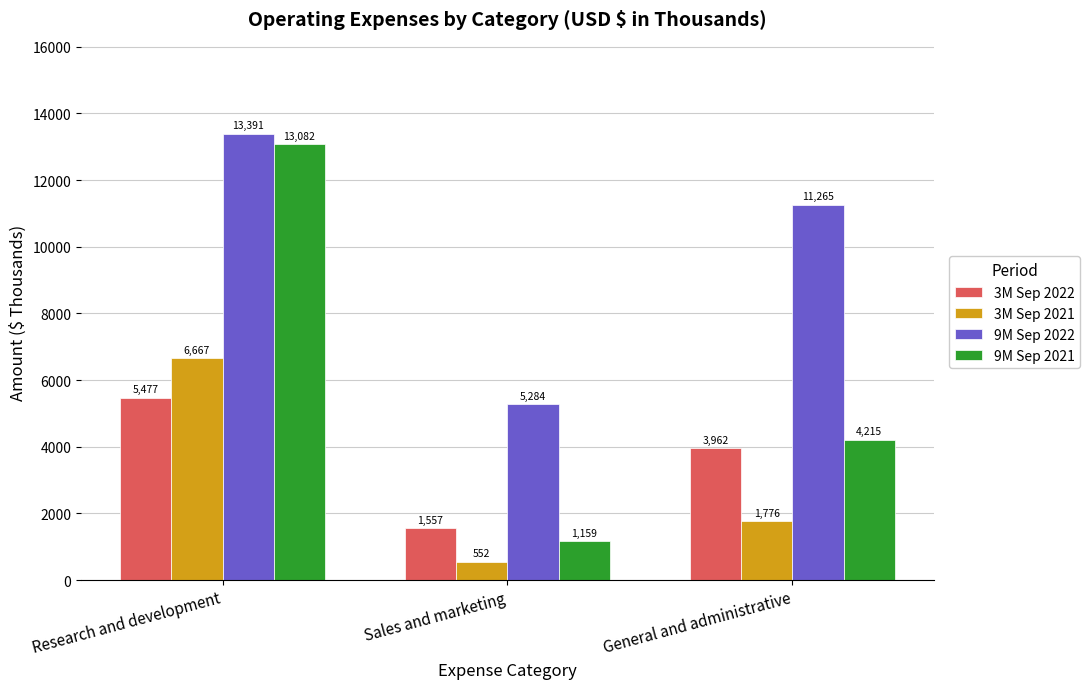

What is the smallest value displayed?

552